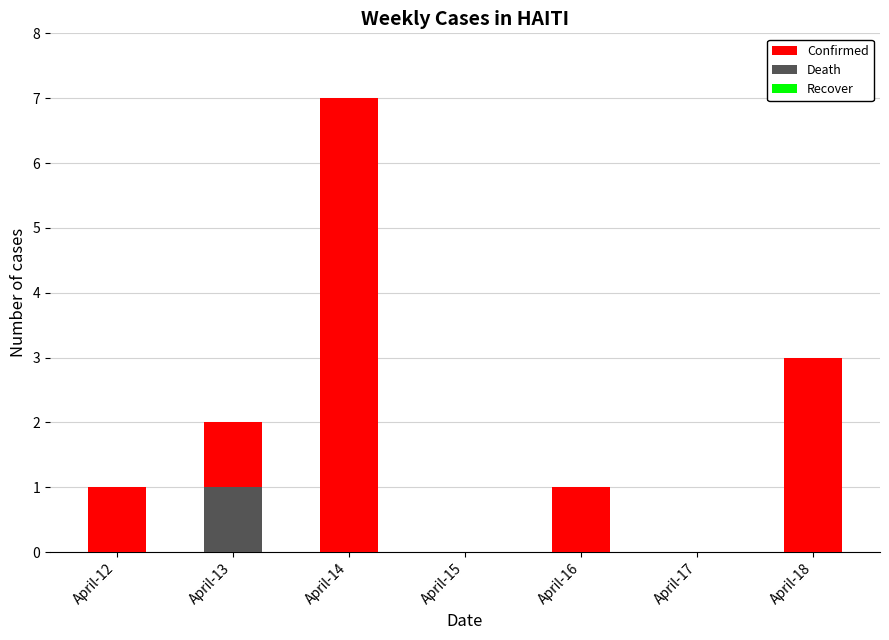

At which label does Death reach its peak?

April-13